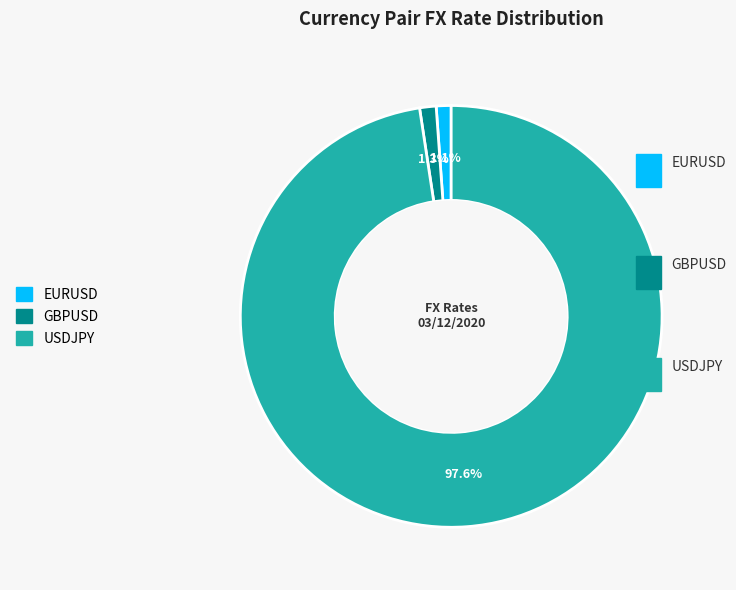

What percentage is the EURUSD slice, to the nearest percent?

1%